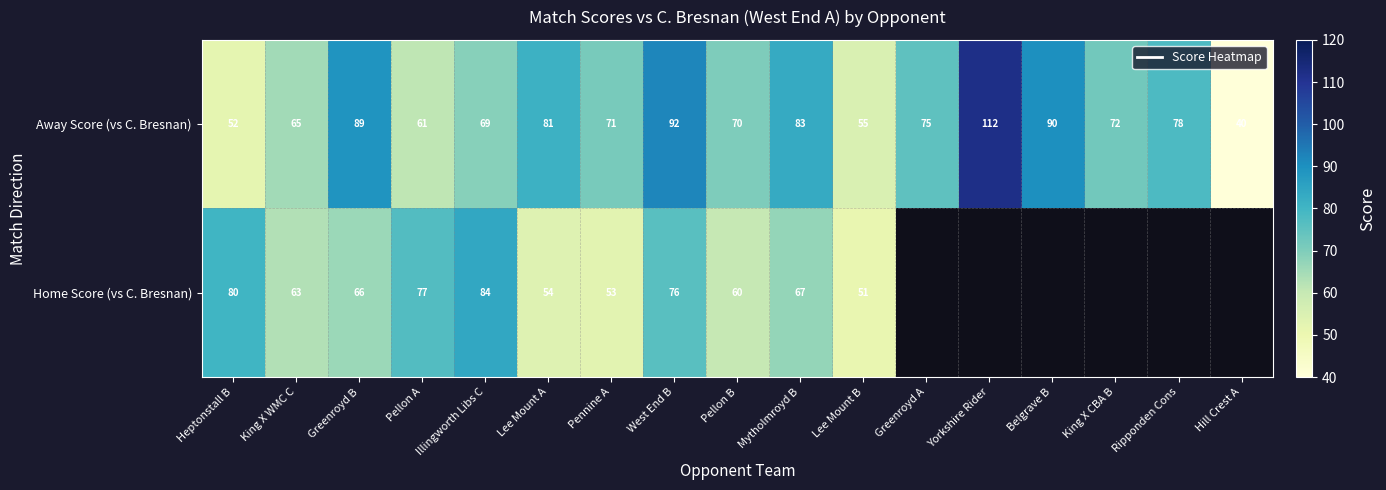

What is the difference between the maximum and minimum values in the Away Score (vs C. Bresnan) series?

72